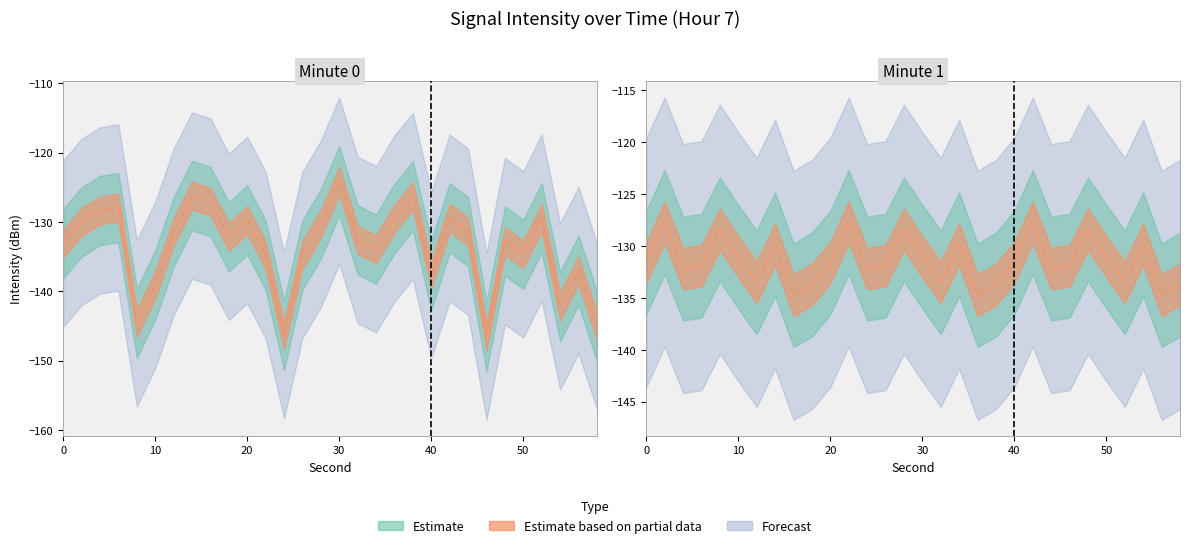

At which label is Minute 1 closest to -131?

10